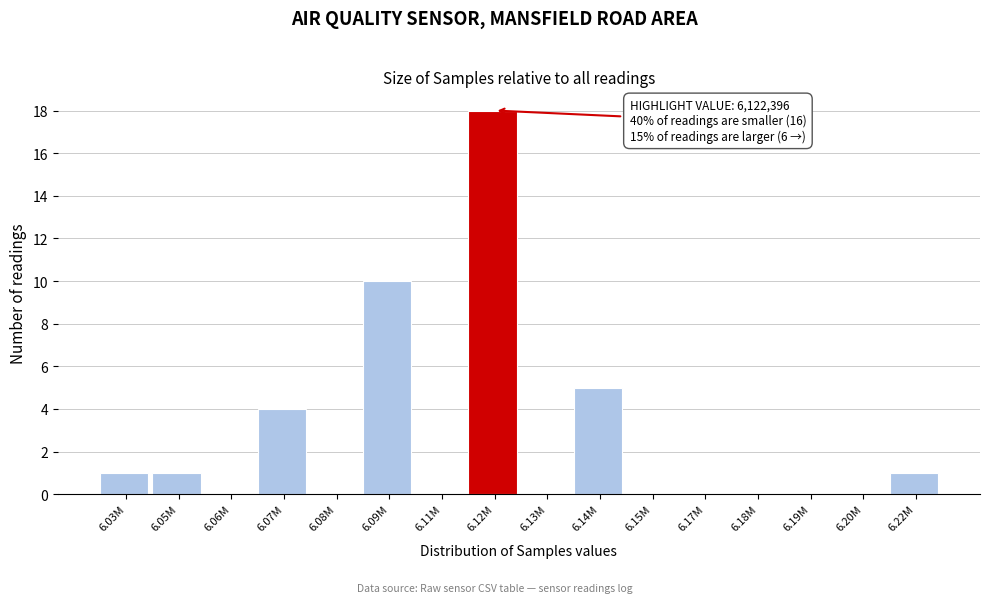

Reading left to right, list all the values displayed in this chart.

6.03M=1	6.05M=1	6.06M=0	6.07M=4	6.08M=0	6.09M=10	6.11M=0	6.12M=18	6.13M=0	6.14M=5	6.15M=0	6.17M=0	6.18M=0	6.19M=0	6.20M=0	6.22M=1